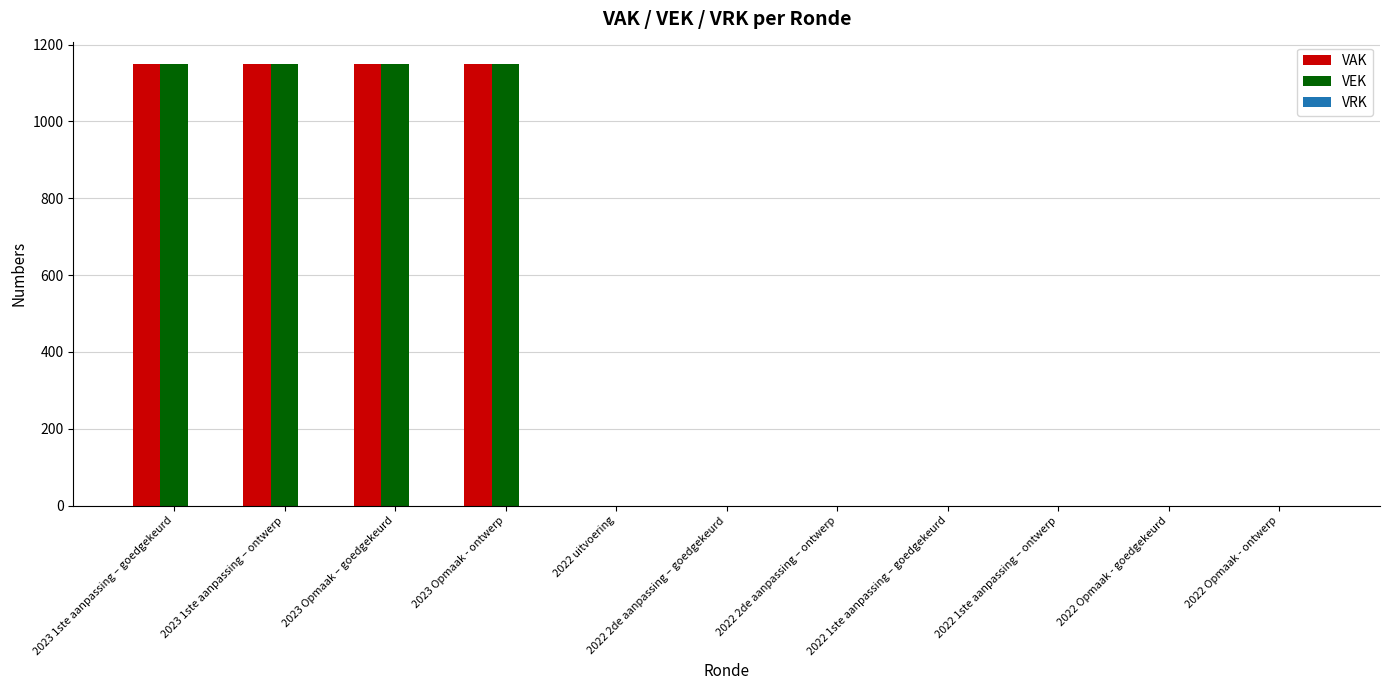

The VAK series shows 586 at 2022 uitvoering. True or false?

False